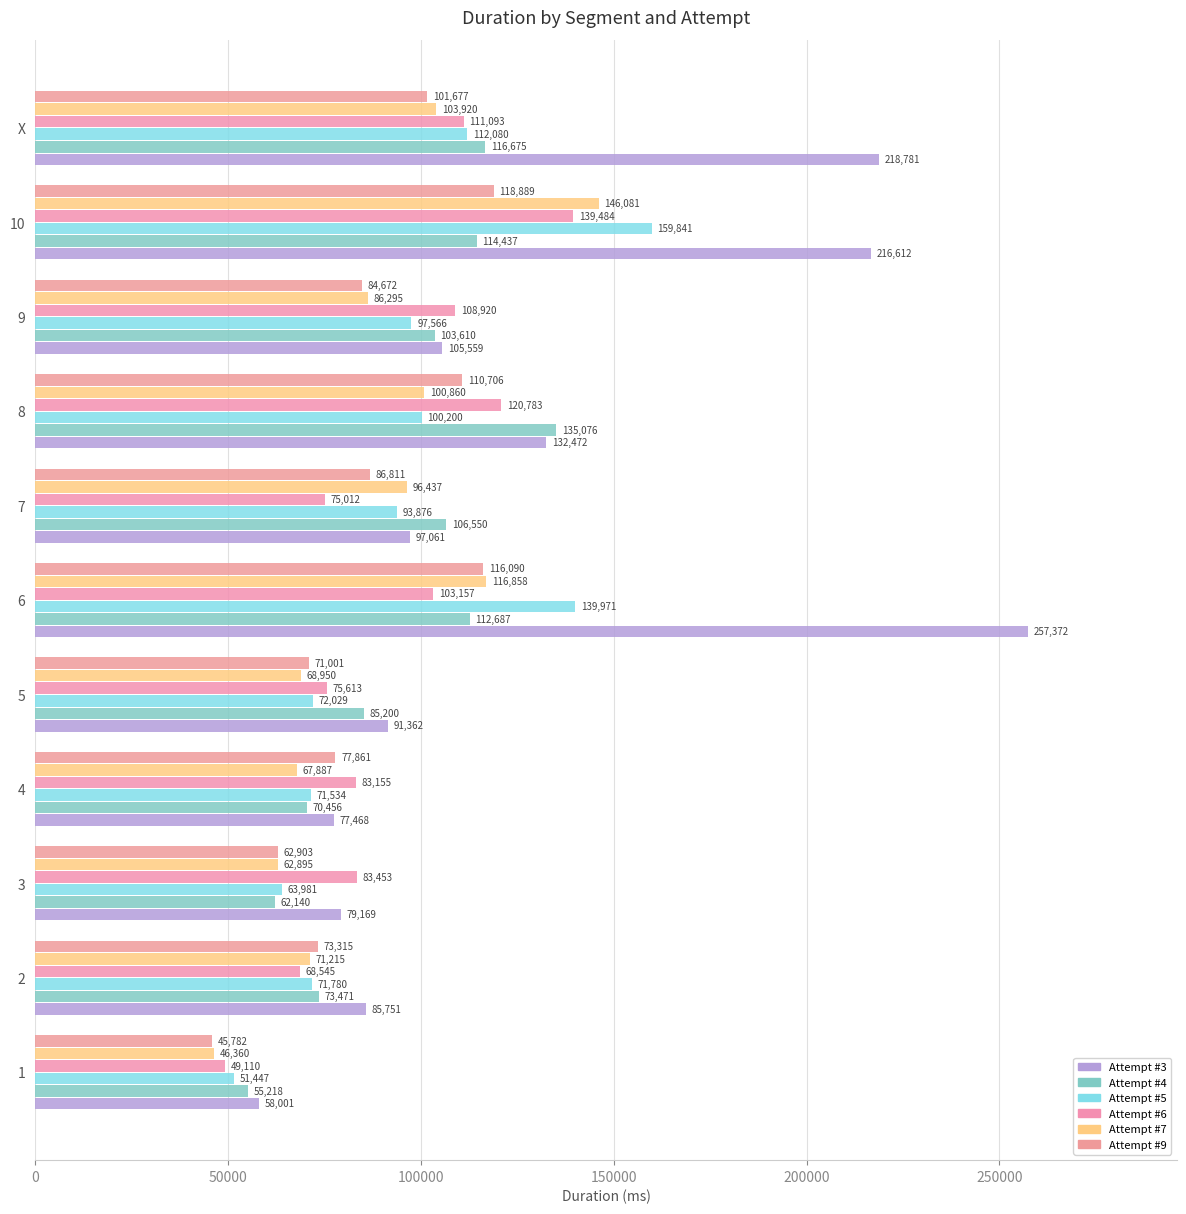

Count the number of data series in this chart.

6